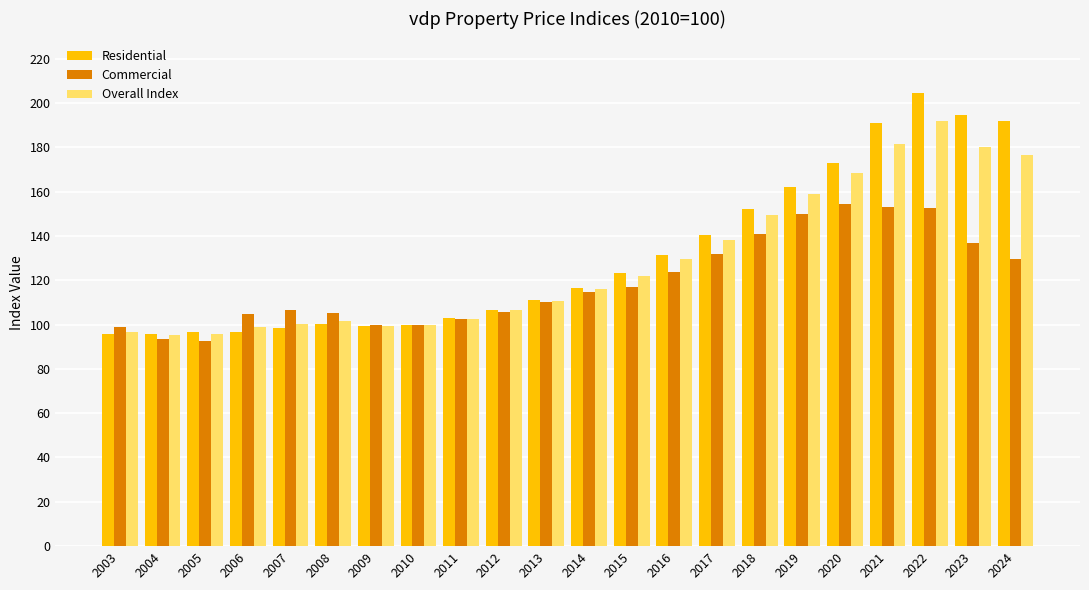

Between 2003 and 2020, which series saw the biggest shift?

Residential